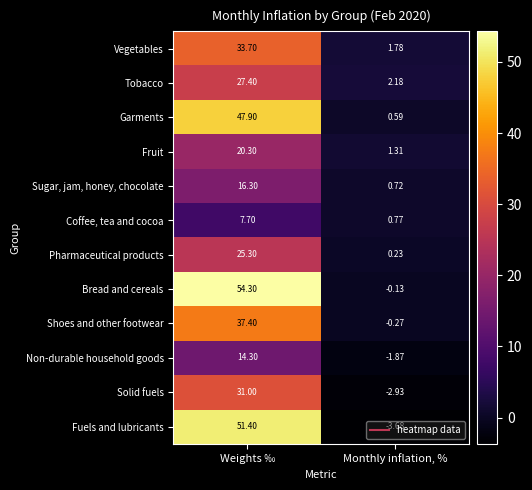

Which series changed the most between Weights ‰ and Monthly inflation, %?

Fuels and lubricants